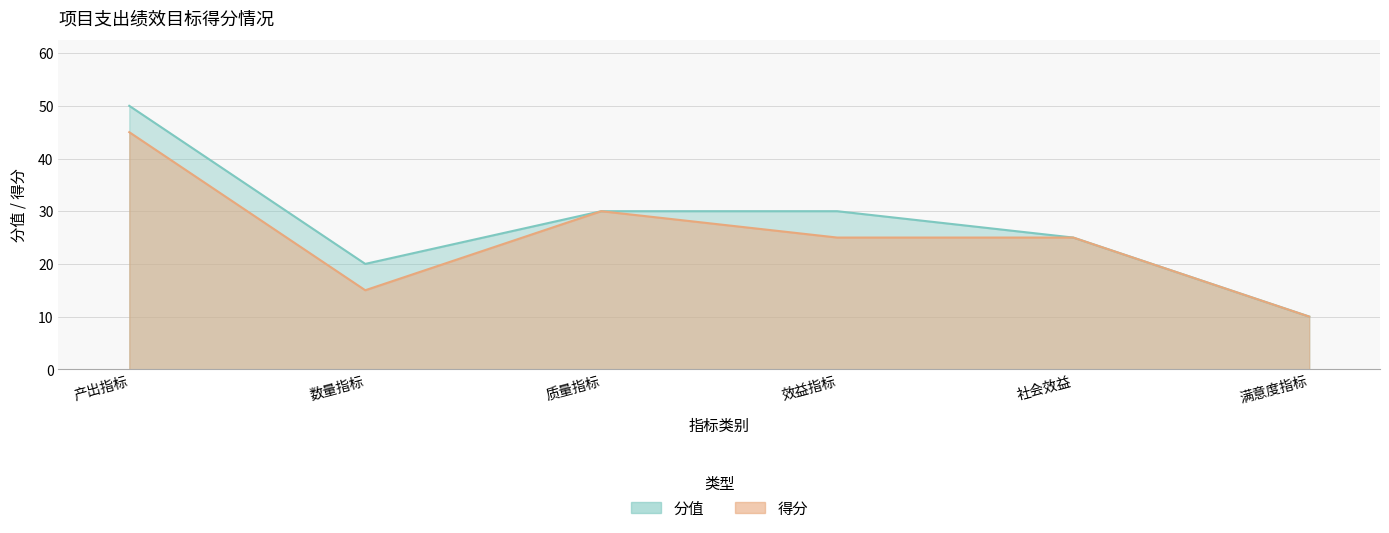

List the series in order of their peak value, highest first.

分值, 得分